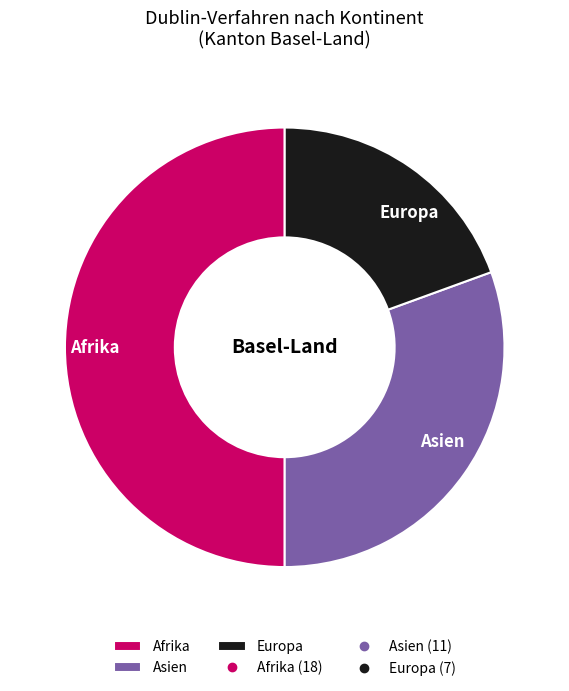

Which has a higher value, Afrika or Asien?

Afrika